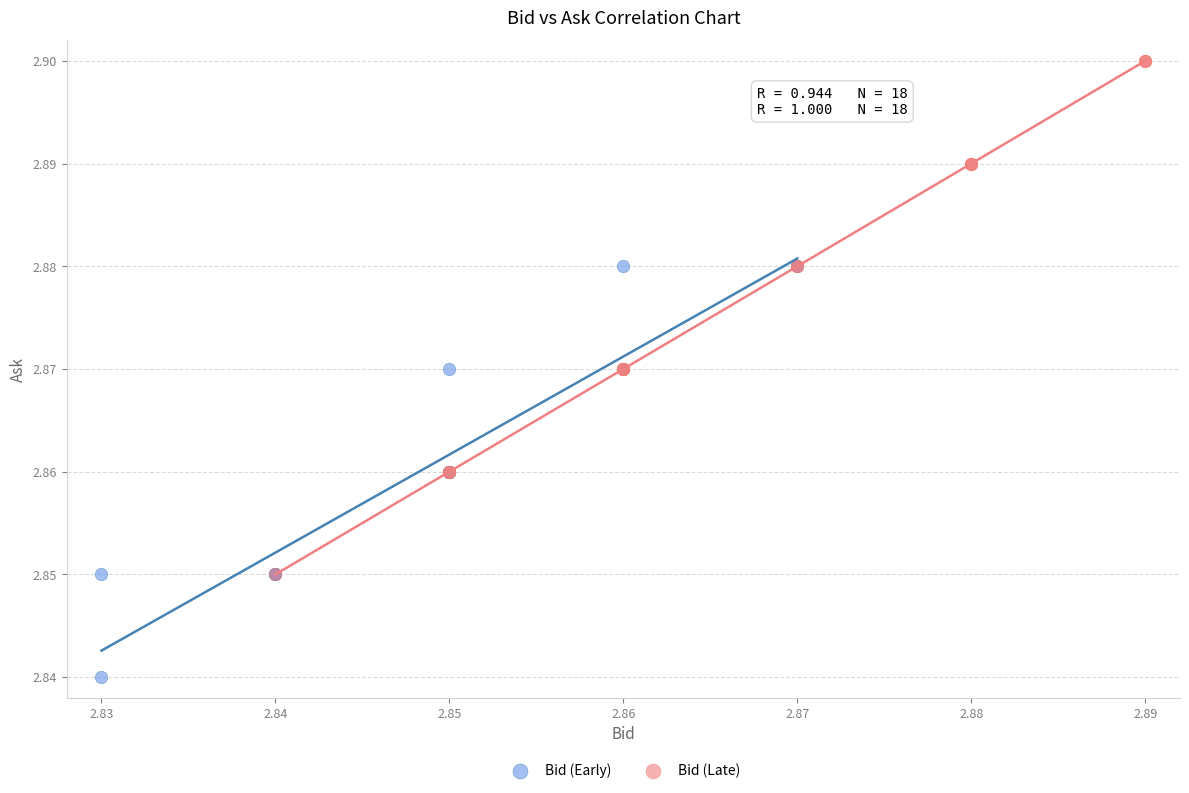

Which series has the largest Y range (max minus min)?

Bid (Late)